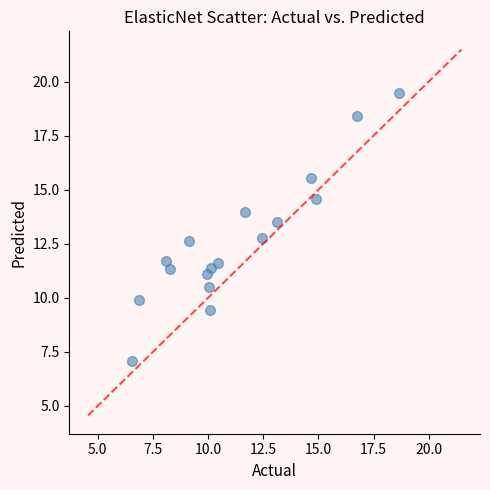

What is the range of Y values (max minus min)?

12.4